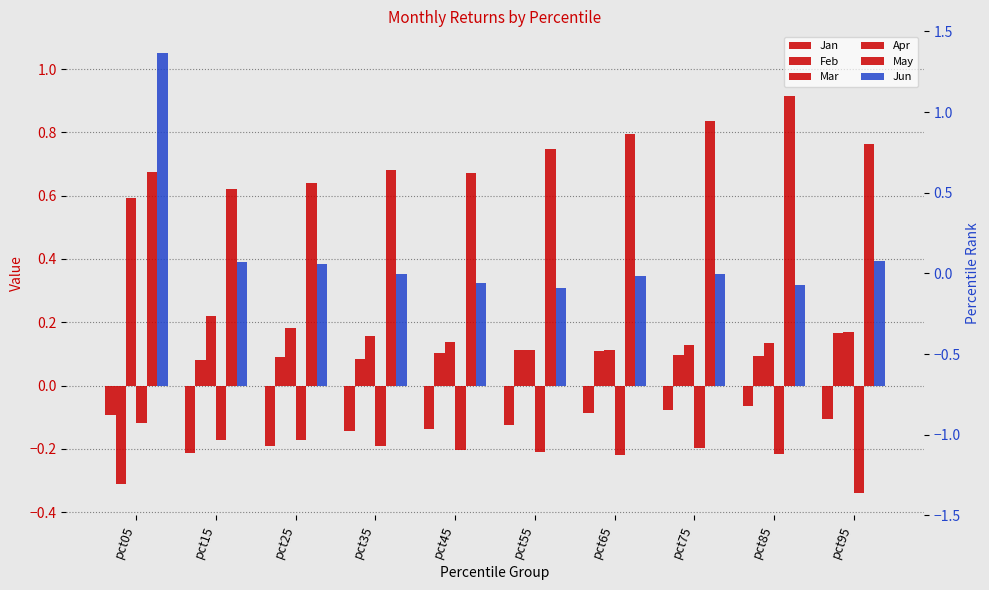

What is the highest value of the May series?

0.9